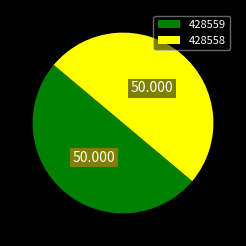

Do 428558 and 428559 together represent more than half of the pie?

Yes